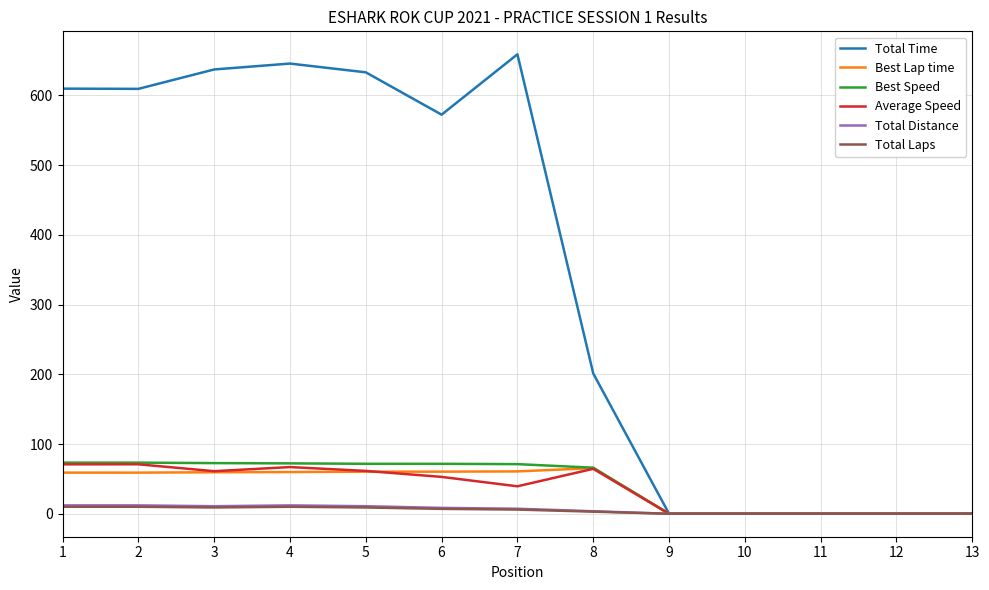

What are all the series names shown in the legend?

Total Time, Best Lap time, Best Speed, Average Speed, Total Distance, Total Laps